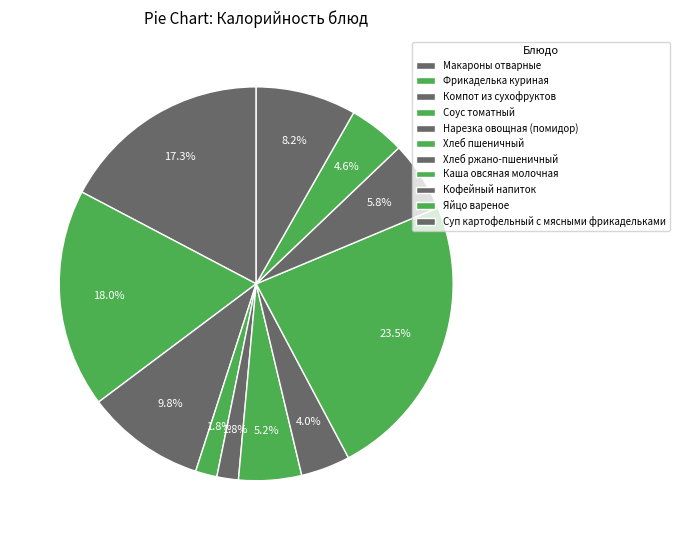

Rank the categories by value from highest to lowest.

Каша овсяная молочная, Фрикаделька куриная, Макароны отварные, Компот из сухофруктов, Суп картофельный с мясными фрикадельками, Кофейный напиток, Хлеб пшеничный, Яйцо вареное, Хлеб ржано-пшеничный, Соус томатный, Нарезка овощная (помидор)